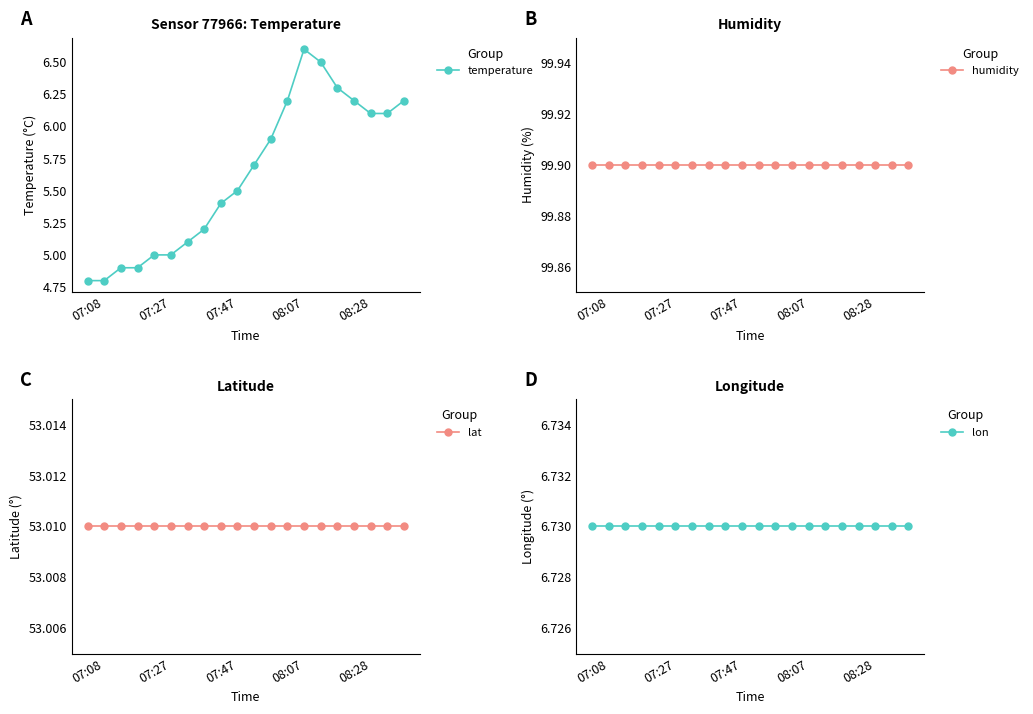

What value does the lat series have at 14?

53.0